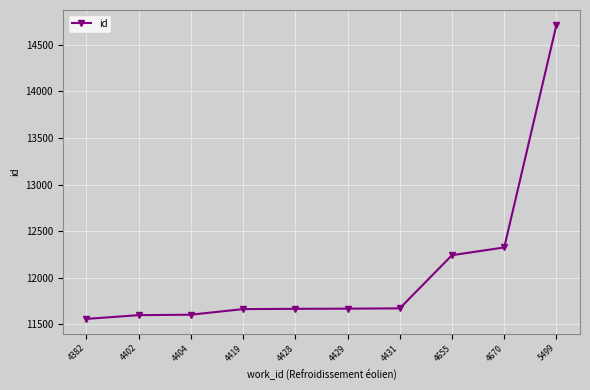

The chart shows a value of 11668 at 4429. True or false?

True